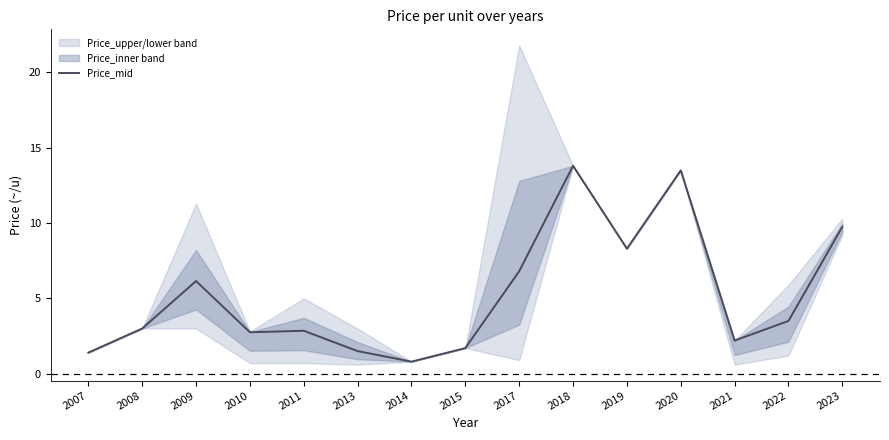

What is the sum of all values?

78.0